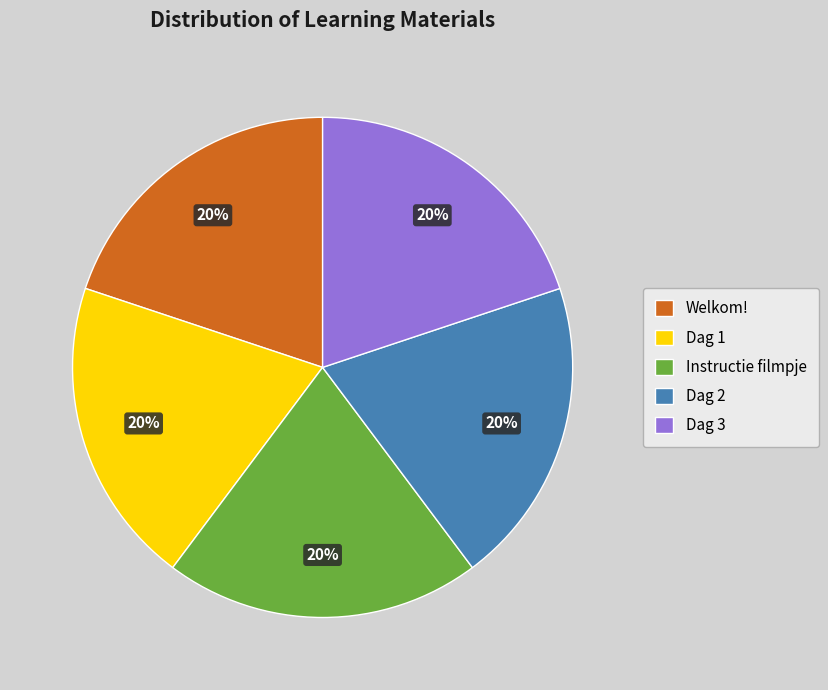

Is the sum of Dag 2 and Welkom! greater than half?

No